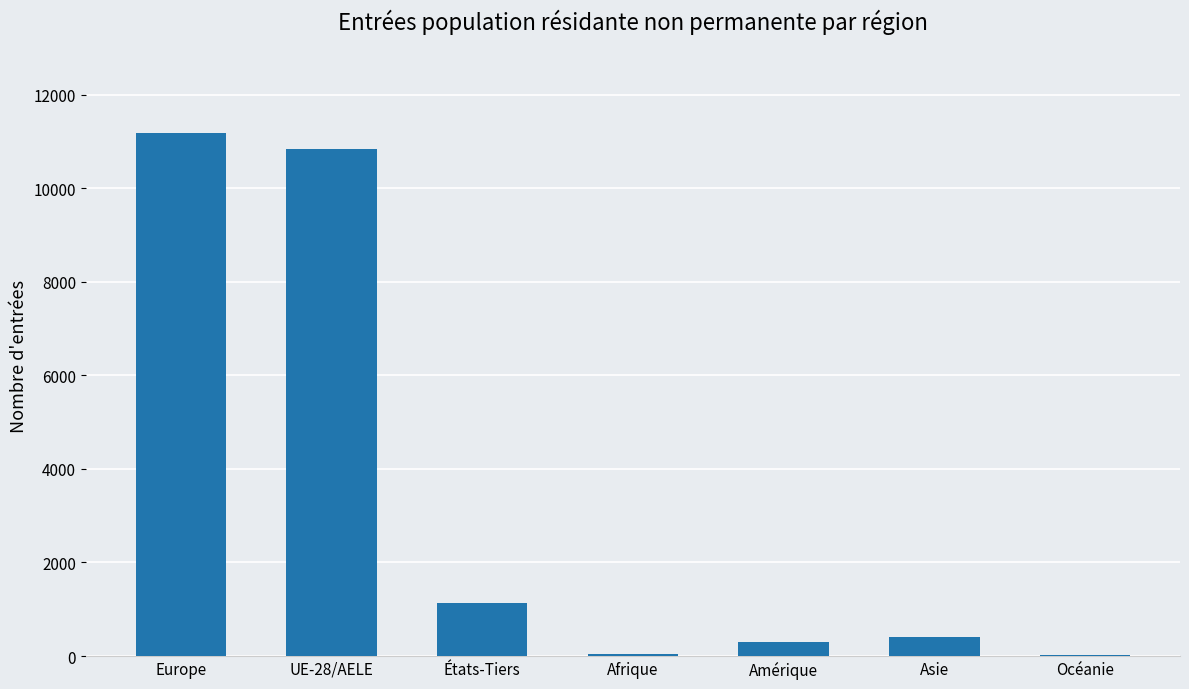

Count the number of categories in the chart.

7